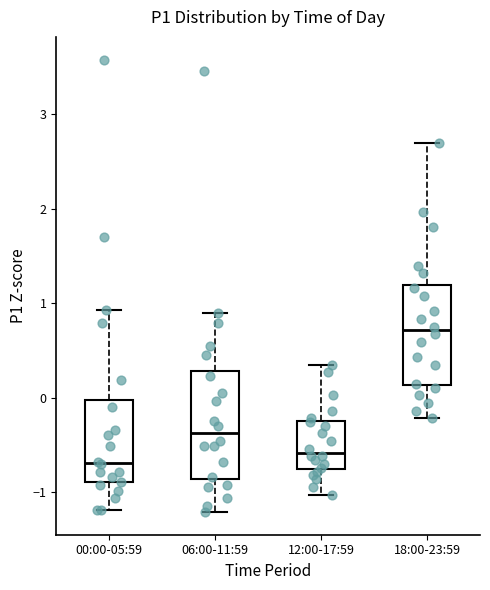

Where is the upper edge of the box for 00:00-05:59 on the y-axis? The values are not printed on the chart, so give them approximately, as read against the axis.

0.0